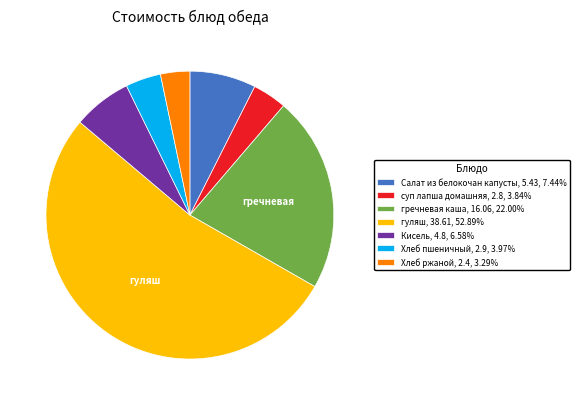

Does гуляш, 38.61, 52.89% represent more than half of the total?

Yes